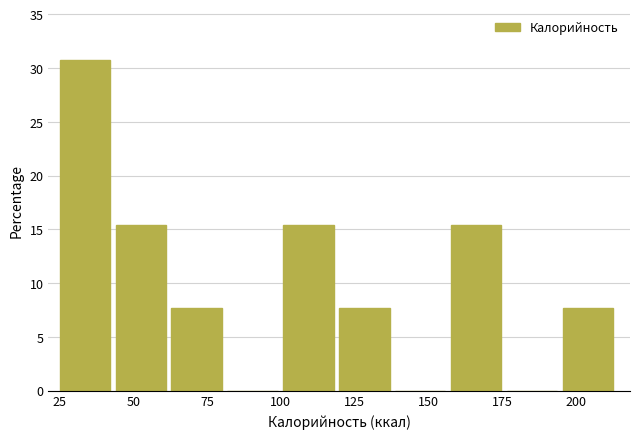

Around what value on the x-axis is the tallest bar? Give the approximate position of its centre, as read against the axis.

35